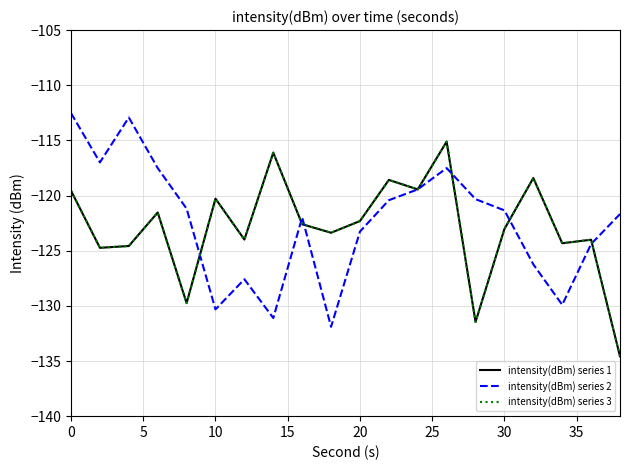

What is the value of the intensity(dBm) series 1 point at the 17th from the left?

-118.4